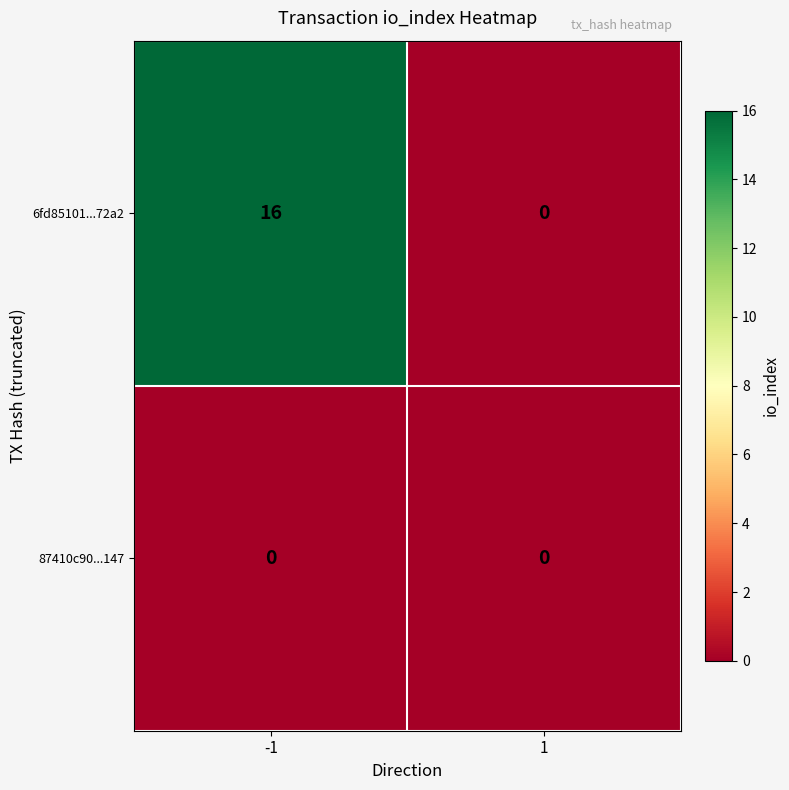

How many categories are shown in the chart?

2